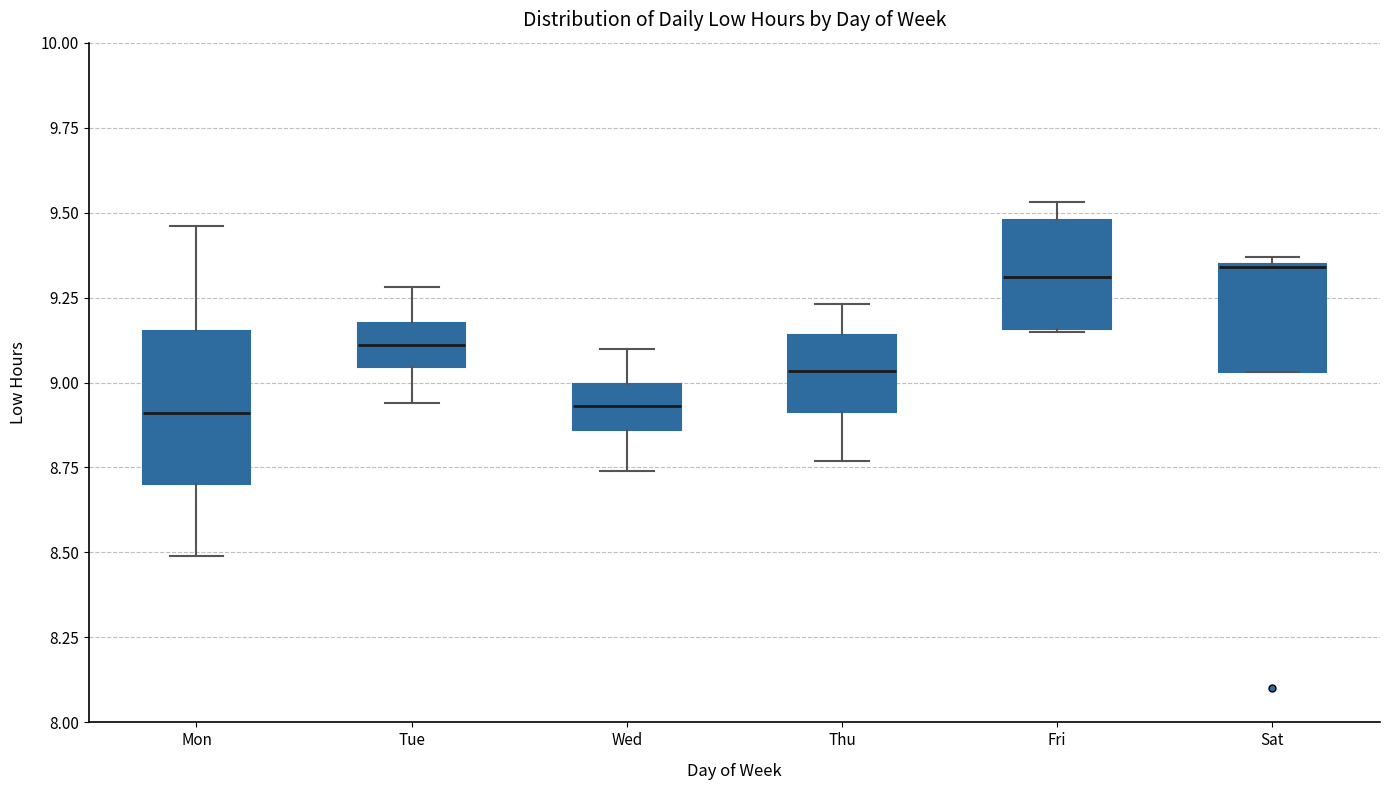

Reading left to right, read every box against the y-axis: the position of its median line, the range the box covers, and the ends of its whiskers. The values are not printed on the chart, so give them approximately, as read against the axis.

Mon: median 8.90, box 8.70 to 9.15, whiskers 8.50 to 9.45
Tue: median 9.10, box 9.05 to 9.20, whiskers 8.95 to 9.30
Wed: median 8.95, box 8.85 to 9.00, whiskers 8.75 to 9.10
Thu: median 9.05, box 8.90 to 9.15, whiskers 8.75 to 9.25
Fri: median 9.30, box 9.15 to 9.50, whiskers 9.15 to 9.55
Sat: median 9.35 (drawn on the box's upper edge), box 9.05 to 9.35, whiskers 9.05 to 9.35 (just above the box's upper edge)